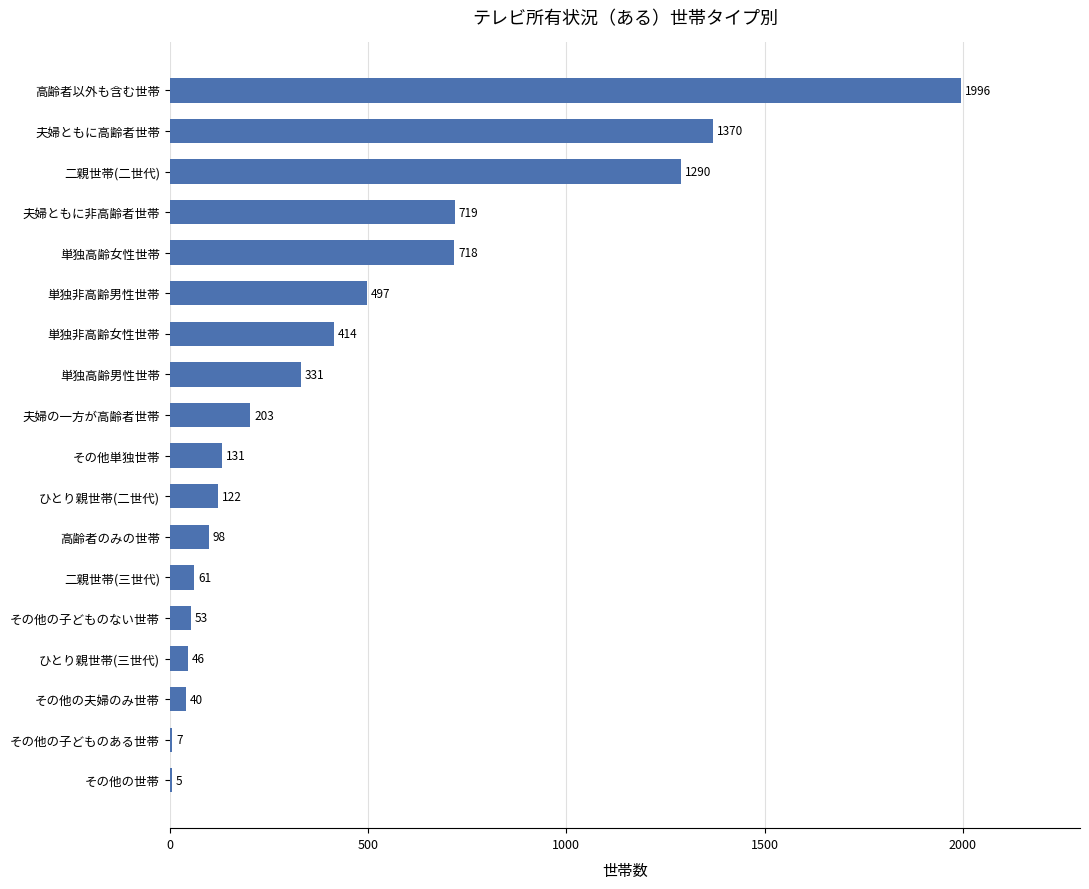

Which label corresponds to the largest value in the chart?

高齢者以外も含む世帯